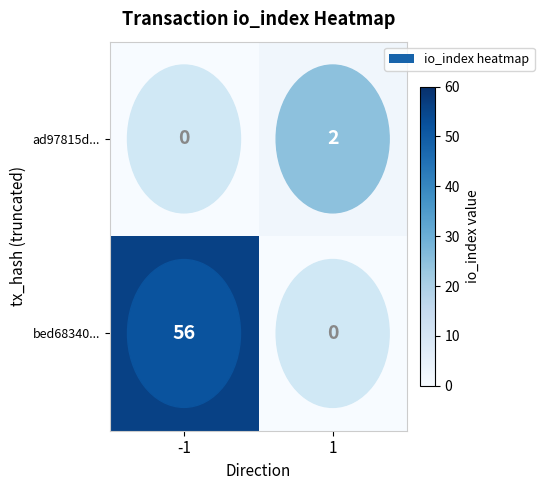

What is the greatest value displayed?

56